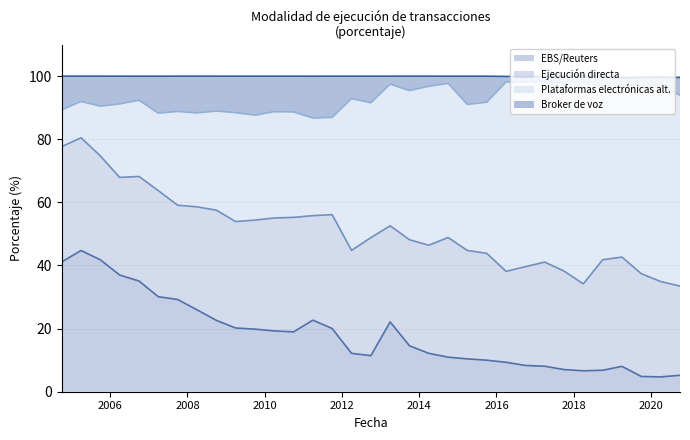

True or false: EBS/Reuters has a value of 29.2 at 2007-10-01.

True